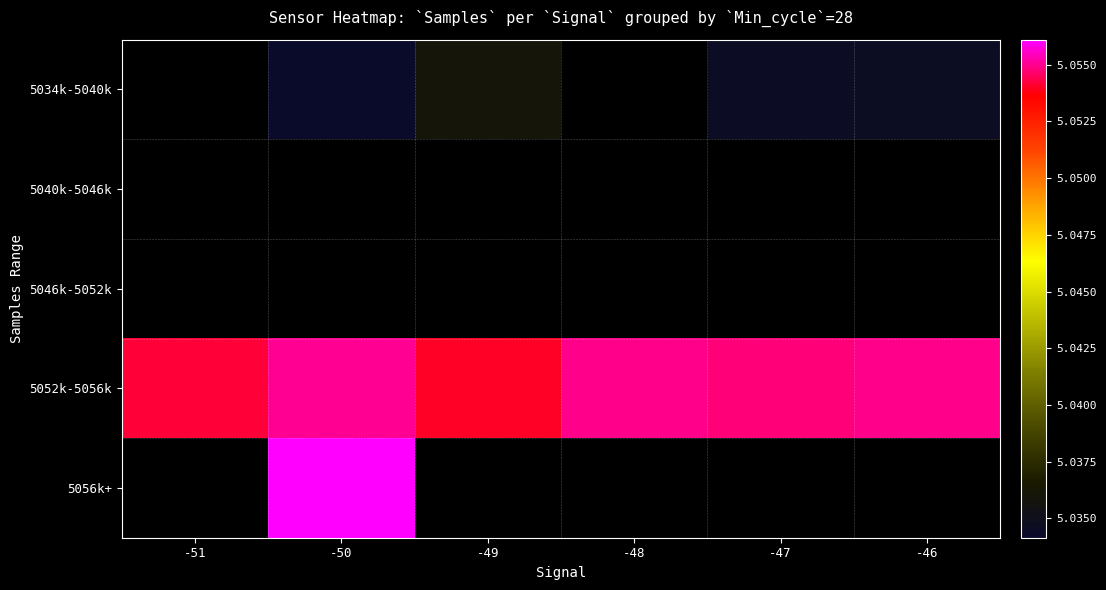

Is the value of 5034k-5040k at -48 greater than the value of 5056k+ at -51?

No